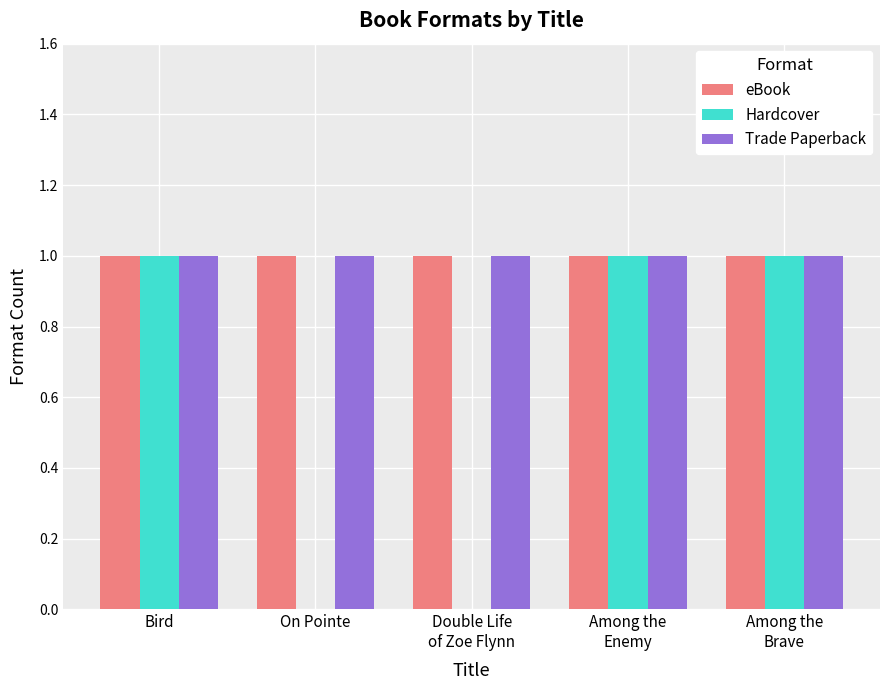

What is the average value of the eBook series?

1